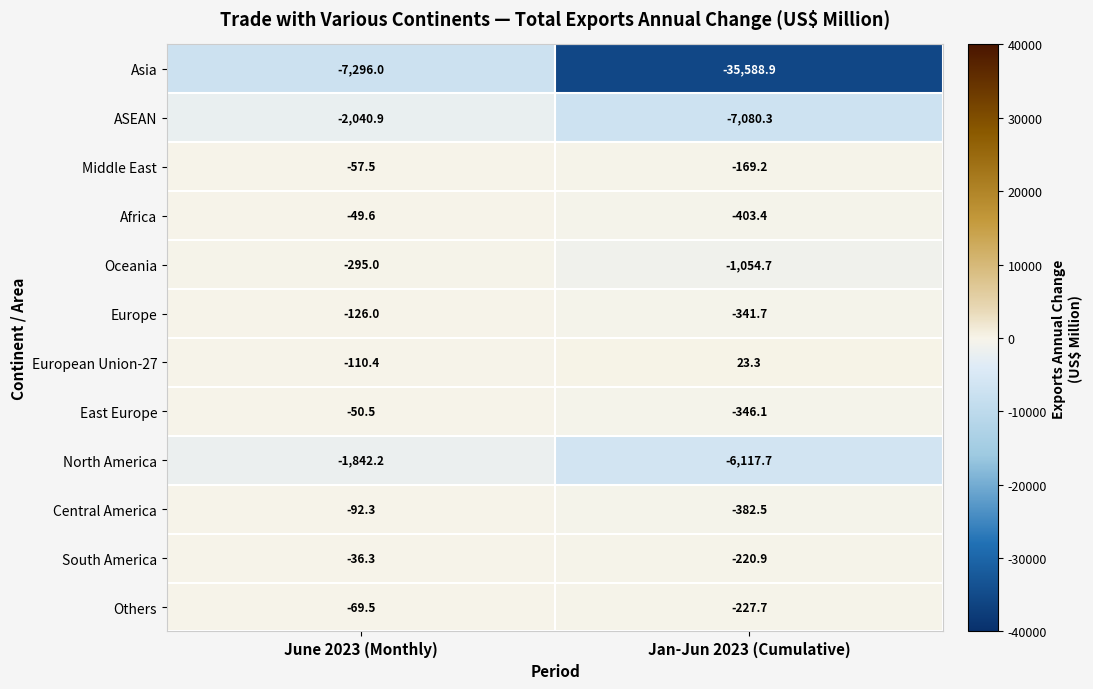

What is the greatest value displayed?

23.3